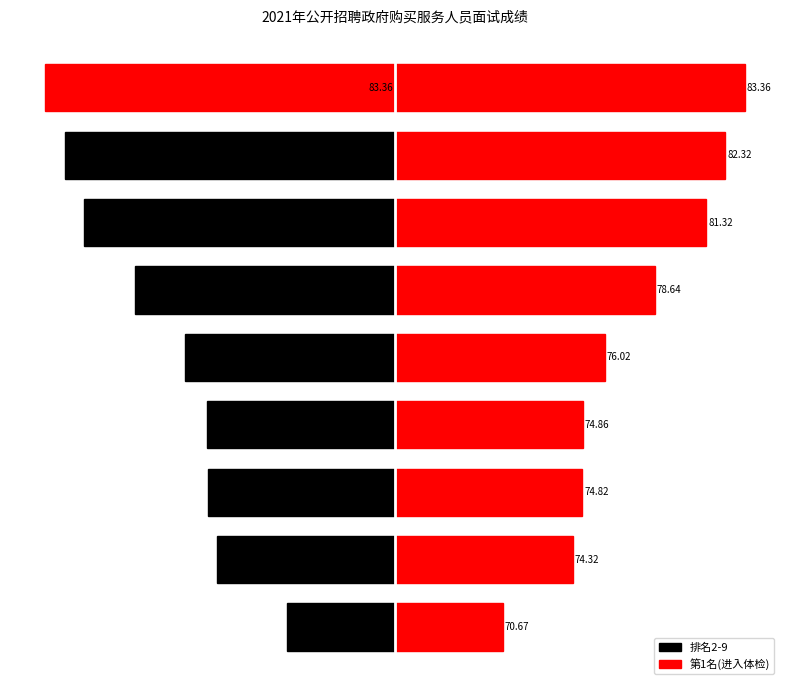

How many bars are there in total?

18